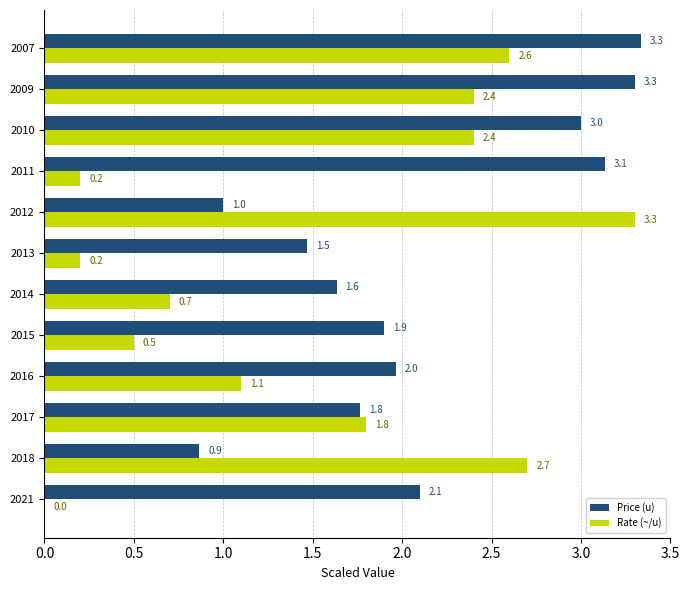

What are all the series names shown in the legend?

Price (u), Rate (~/u)